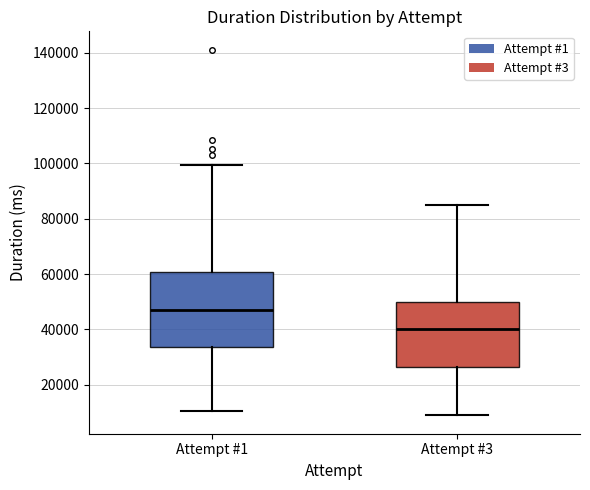

Comparing the boxes themselves (not the whiskers), which one is the tallest?

Attempt #1